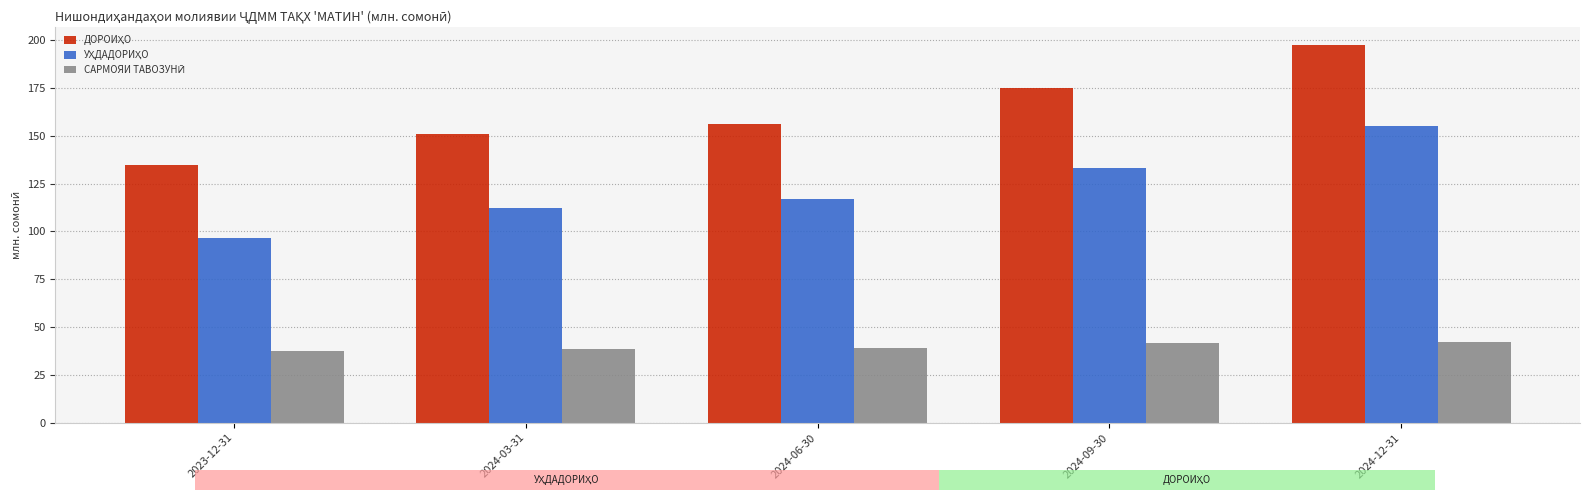

What is the spread (max minus min) of values at 2023-12-31?

96.8